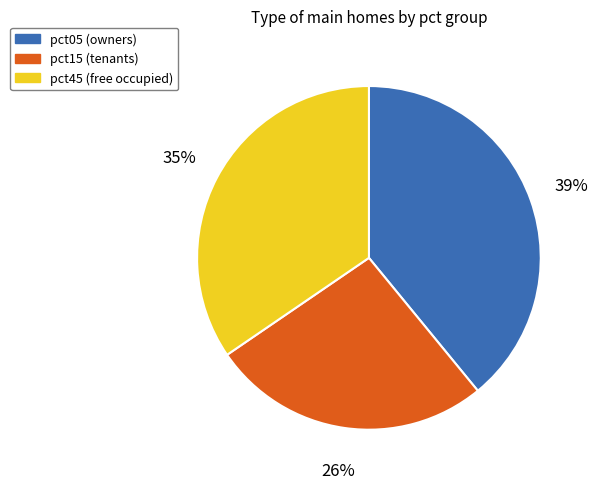

Is there a majority slice in this chart?

No